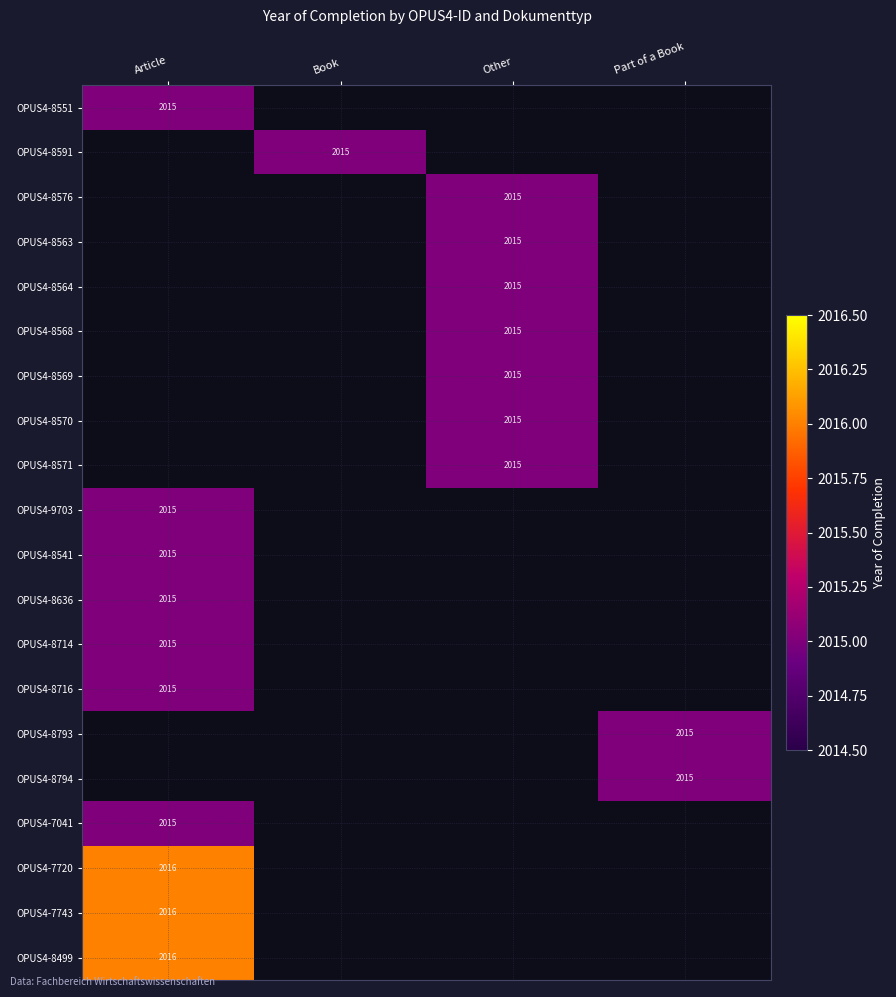

How many distinct data groups are displayed?

20